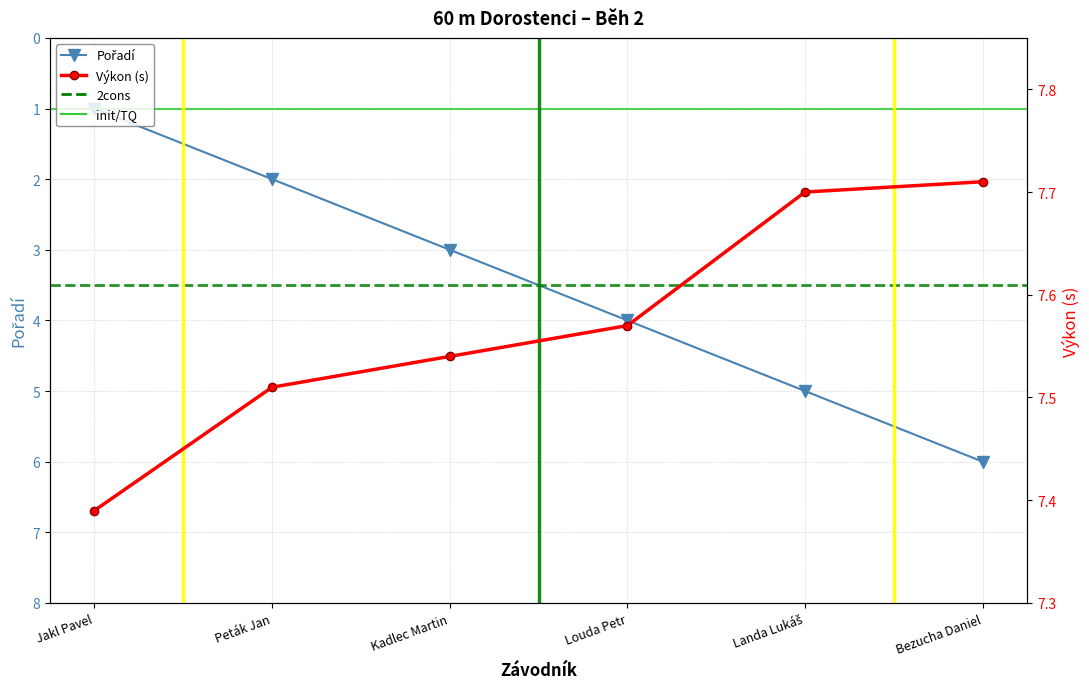

The value of Pořadí at Landa Lukáš is 5.0. True or false?

True